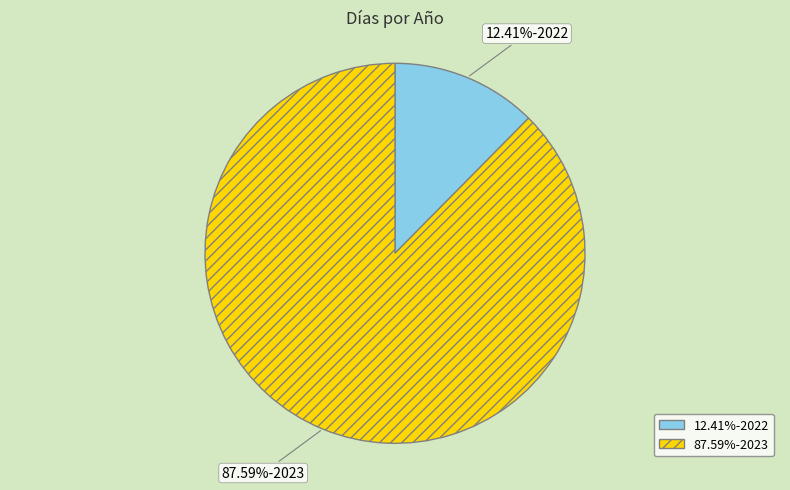

Is there any slice that represents more than half of the pie?

Yes